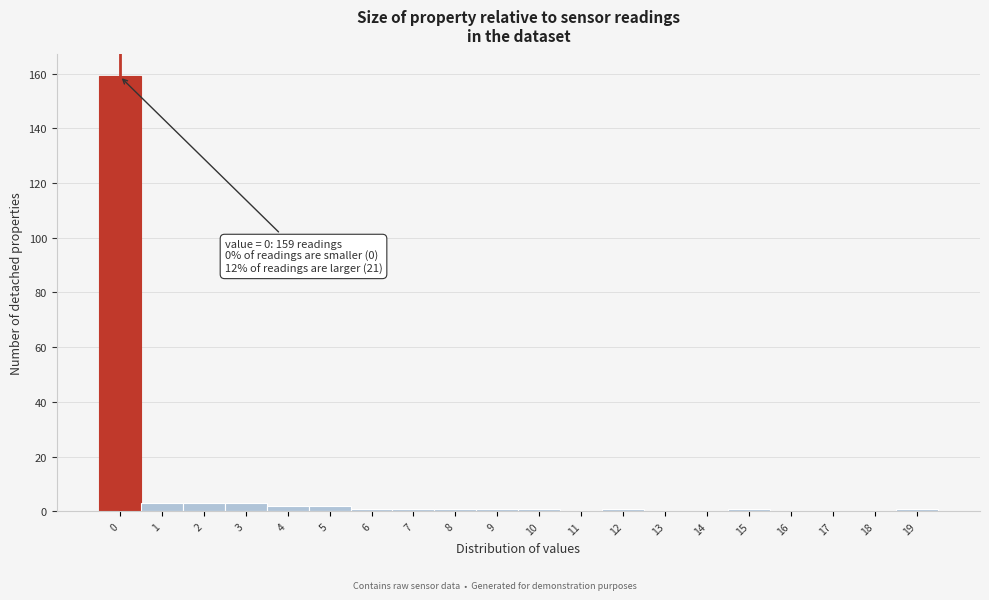

Reading right to left, extract all data points from this chart.

19=1	18=0	17=0	16=0	15=1	14=0	13=0	12=1	11=0	10=1	9=1	8=1	7=1	6=1	5=2	4=2	3=3	2=3	1=3	0=159